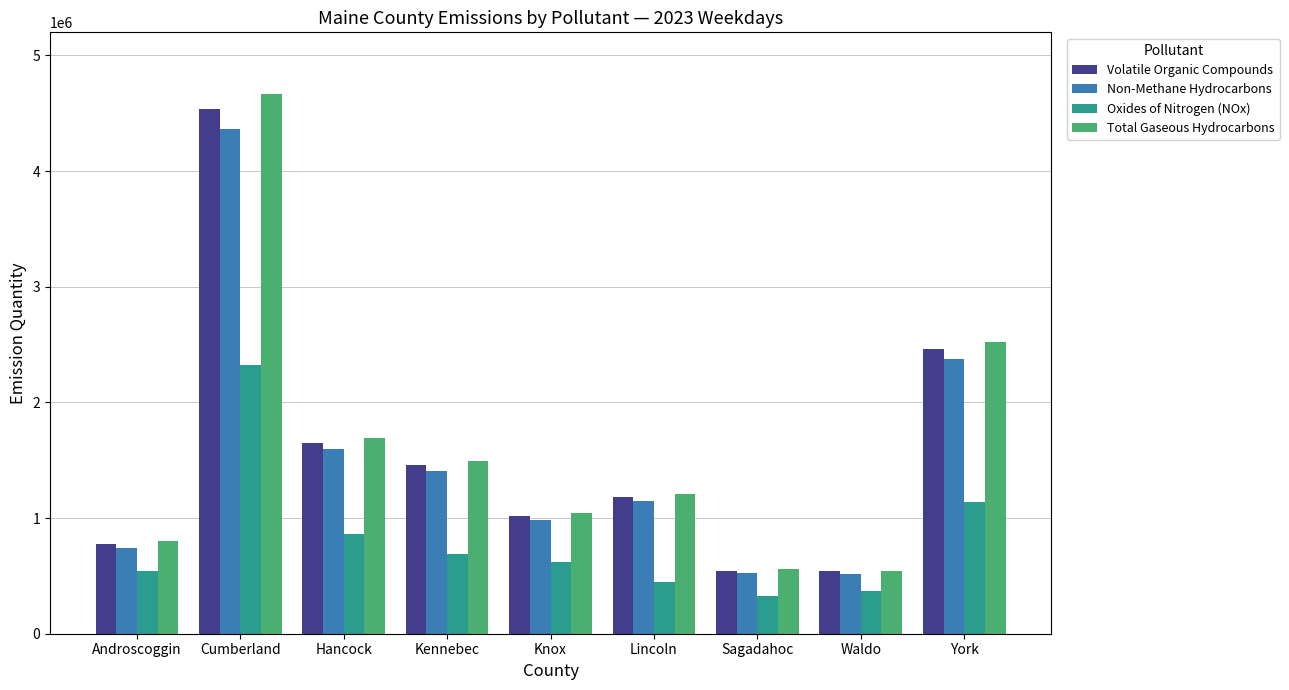

What is the lowest value of the Oxides of Nitrogen (NOx) series?

329873